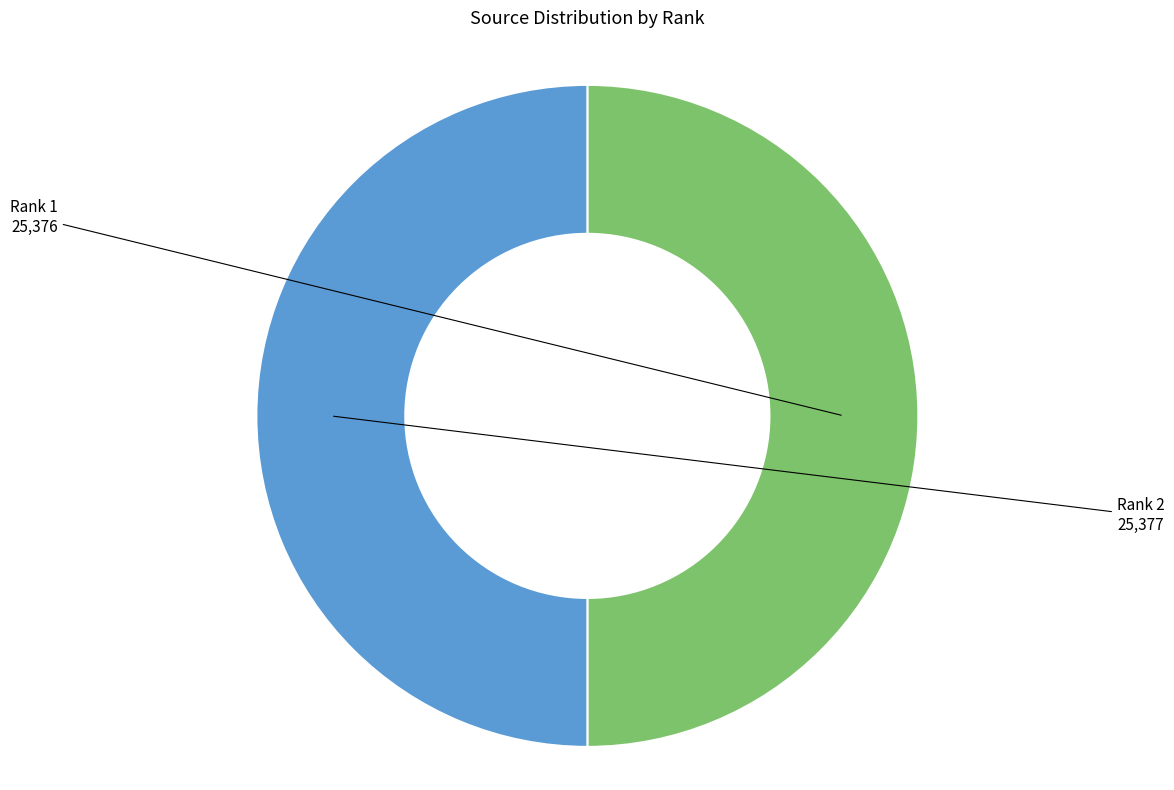

How many slices are in this pie chart?

2